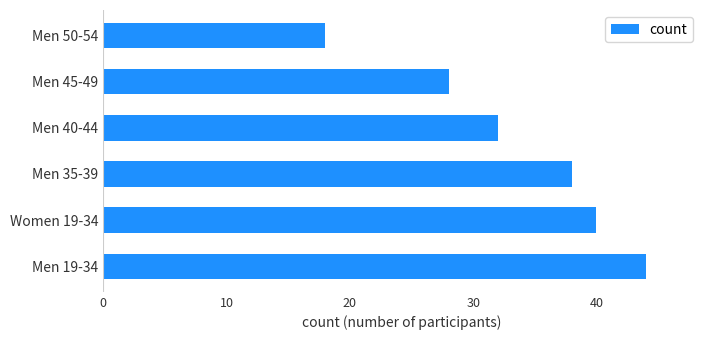

The chart shows a value of 71 at Men 19-34. True or false?

False